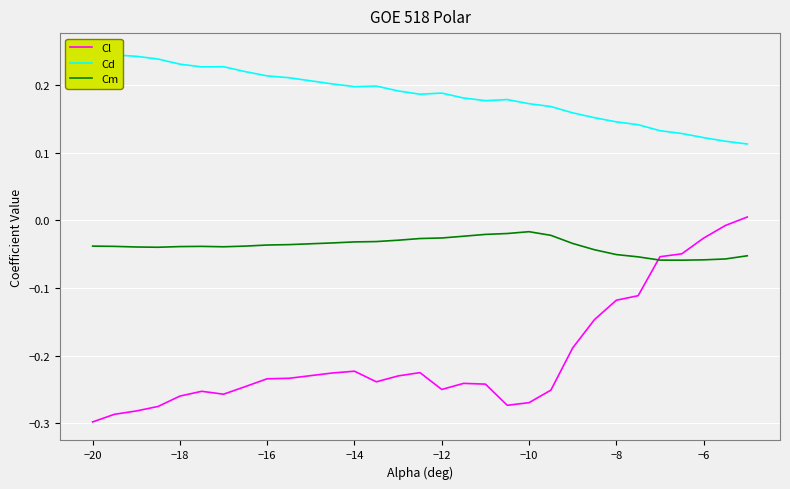

The Cl series shows -0.5 at −20. True or false?

False